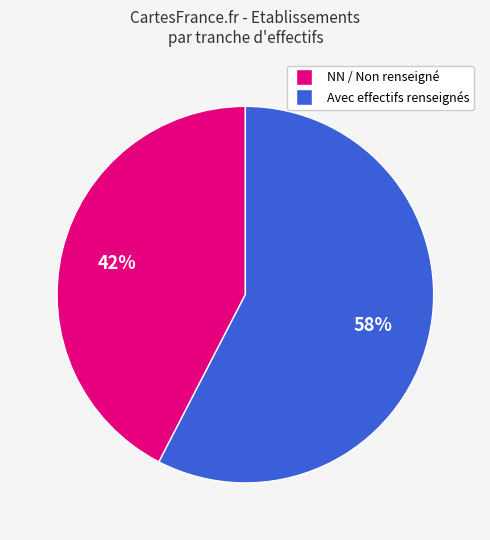

Is there a majority slice in this chart?

Yes